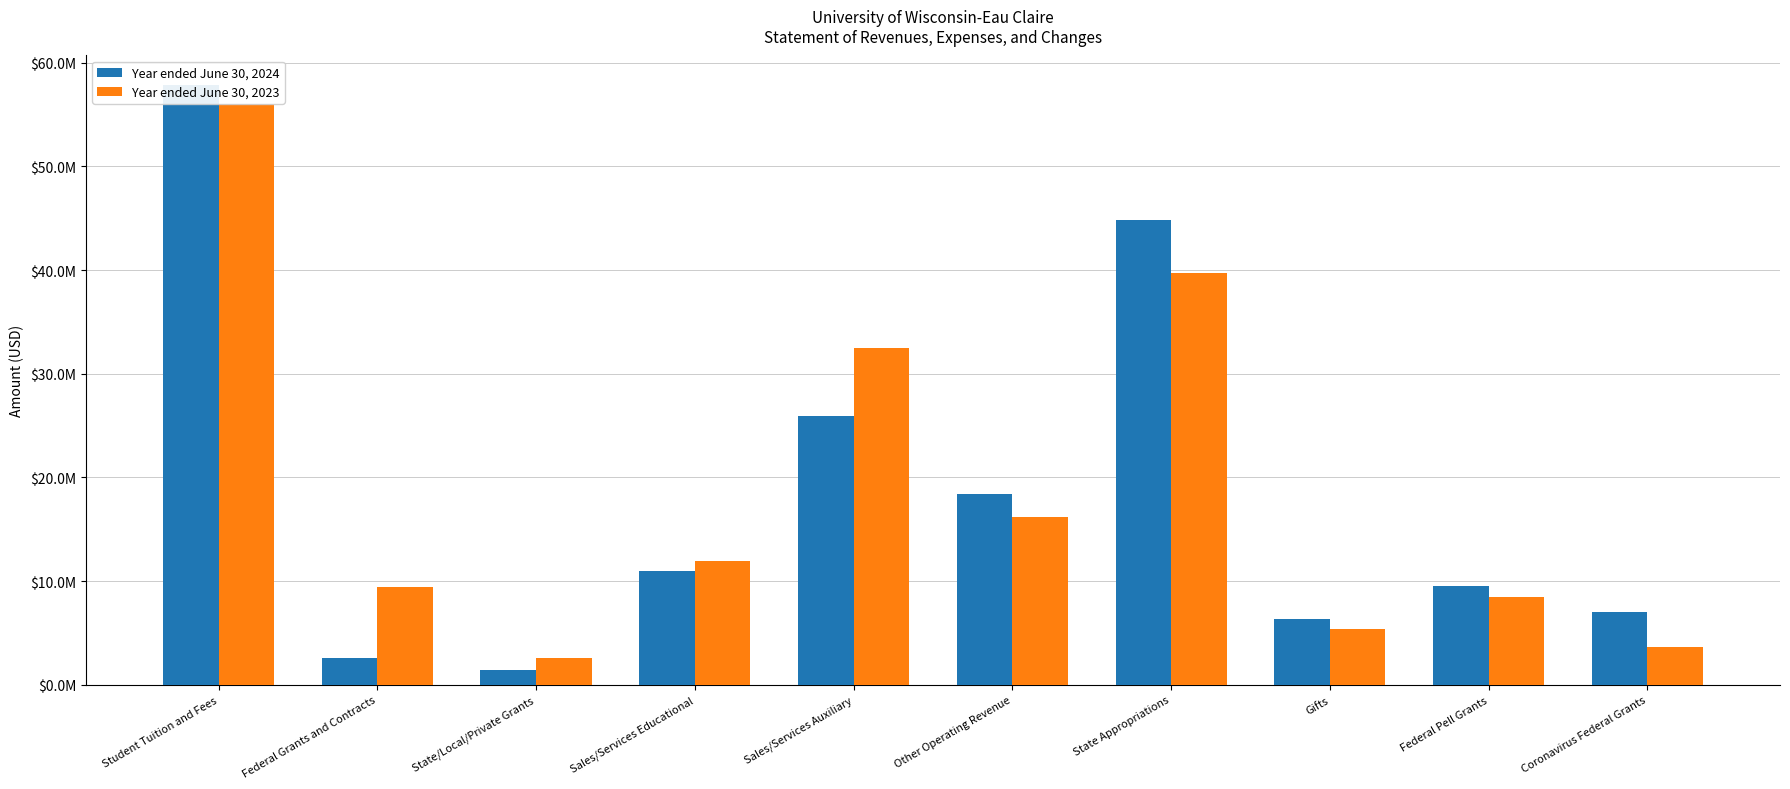

Which series changed the most between Student Tuition and Fees and Federal Pell Grants?

Year ended June 30, 2024